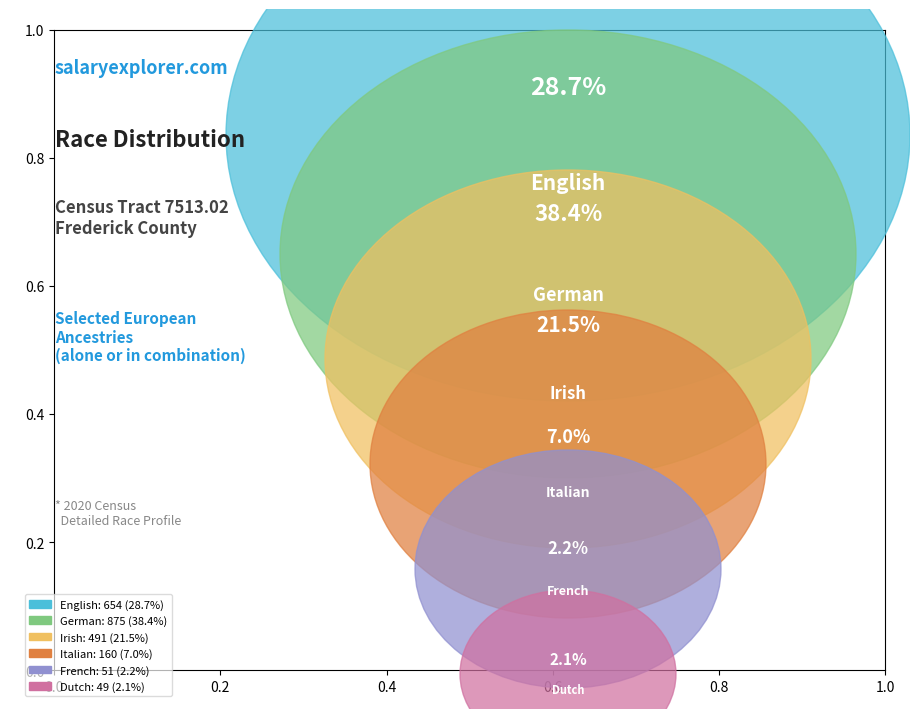

Is there a majority slice in this chart?

No